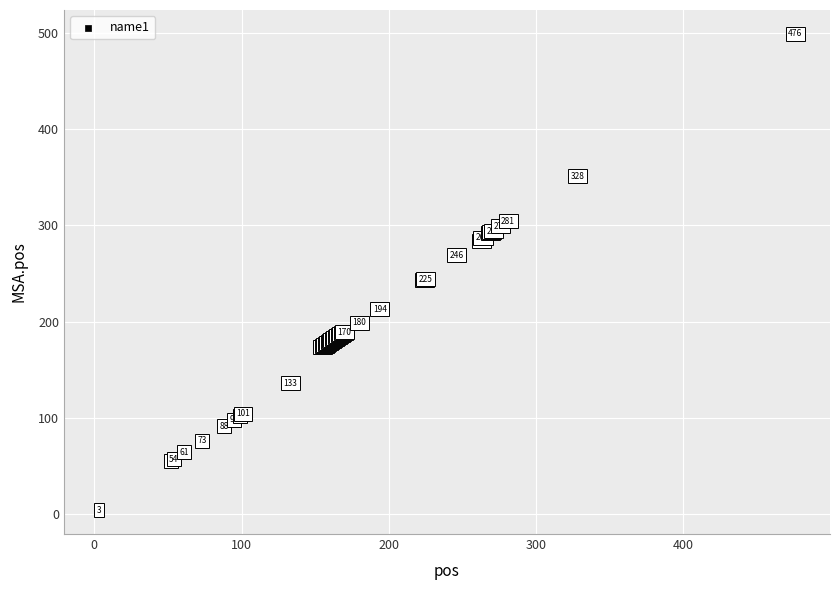

What Y value in the scatter plot is closest to 251?

244